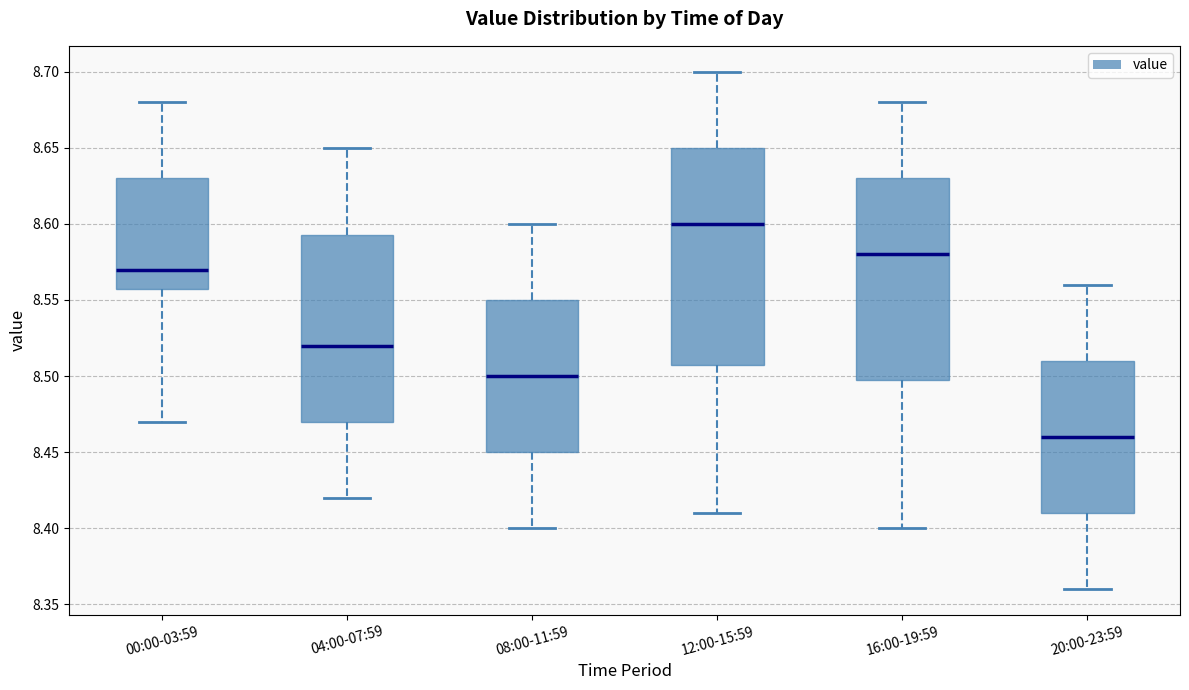

Which box's median line is the highest?

12:00-15:59